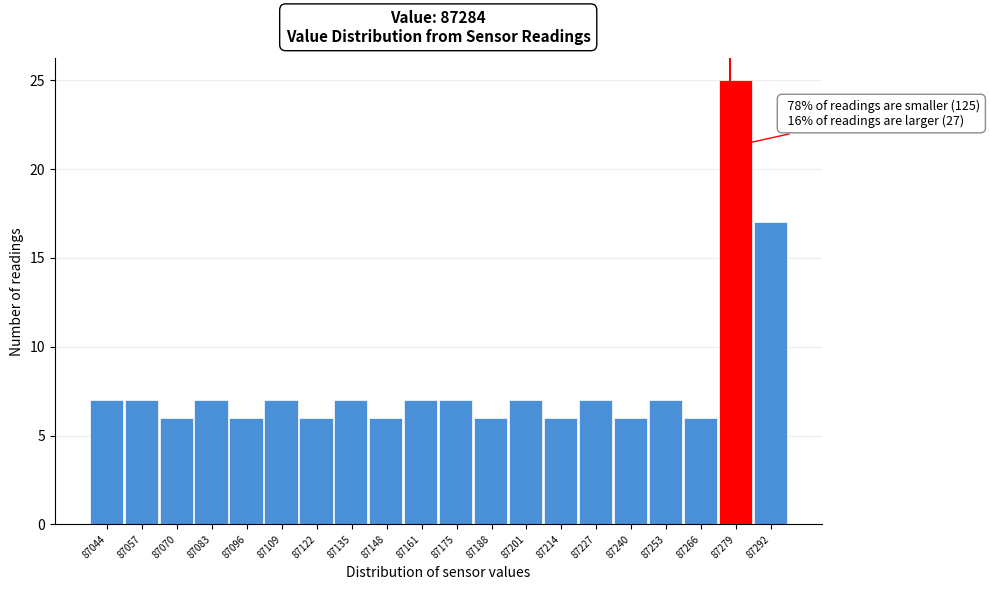

Reading left to right, list all the values displayed in this chart.

87044=7	87057=7	87070=6	87083=7	87096=6	87109=7	87122=6	87135=7	87148=6	87161=7	87175=7	87188=6	87201=7	87214=6	87227=7	87240=6	87253=7	87266=6	87279=25	87292=17